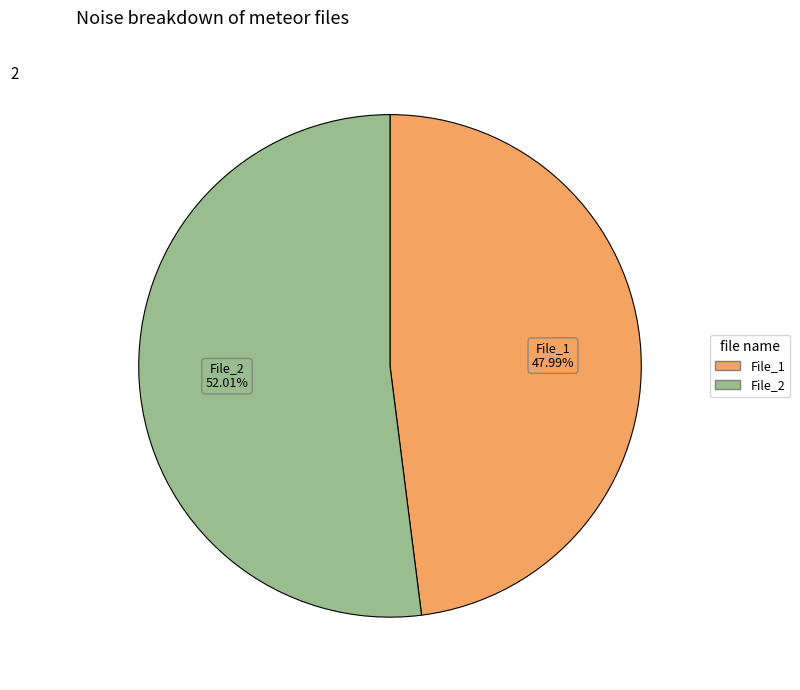

Does any single category account for the majority?

Yes